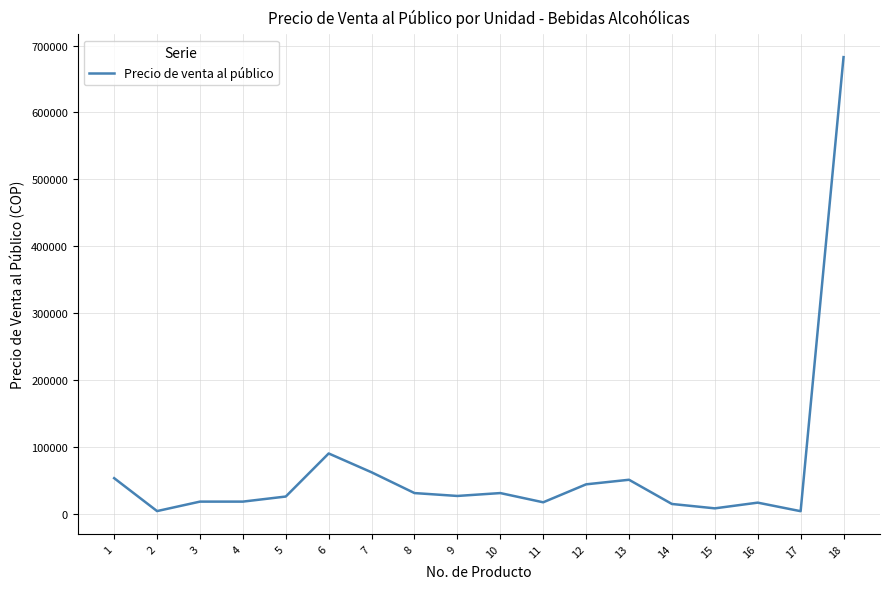

What is the smallest value displayed?

3490.8